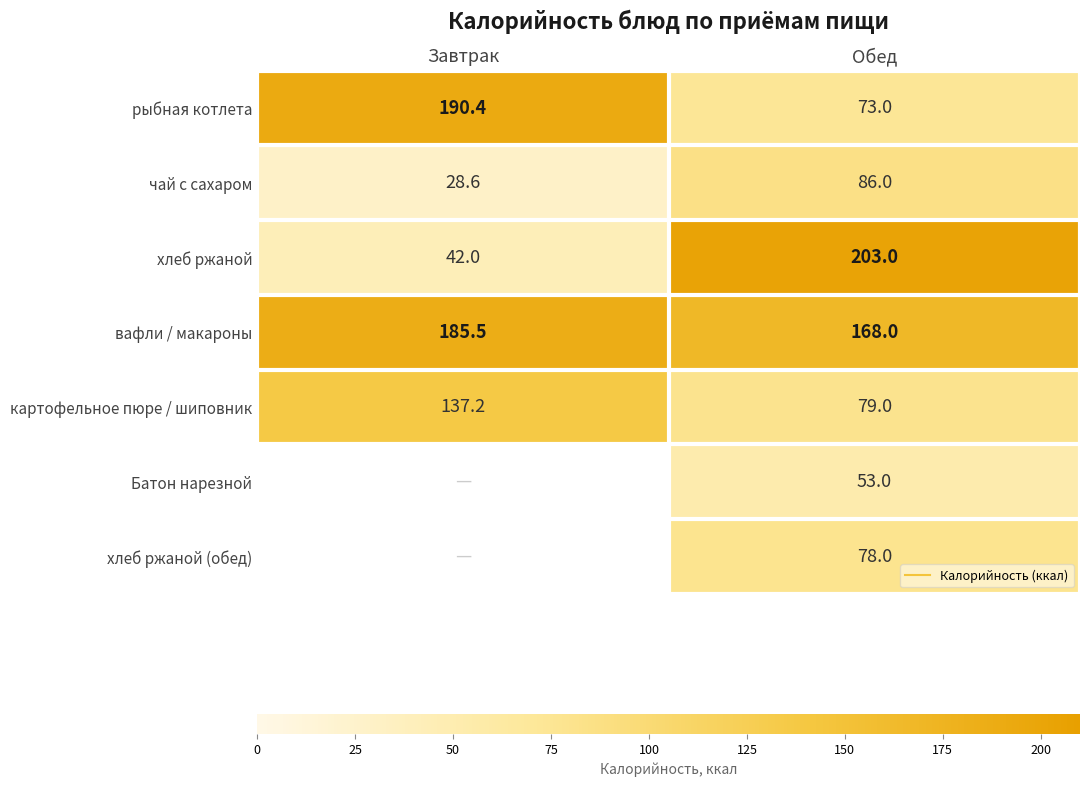

The хлеб ржаной (обед) series shows 42.5 at Обед. True or false?

False